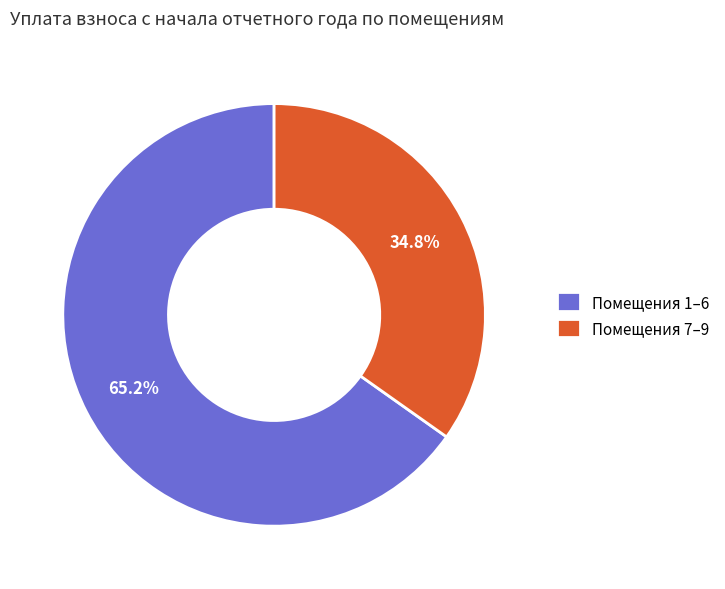

What percentage is NOT represented by Помещения 7–9?

65.2%